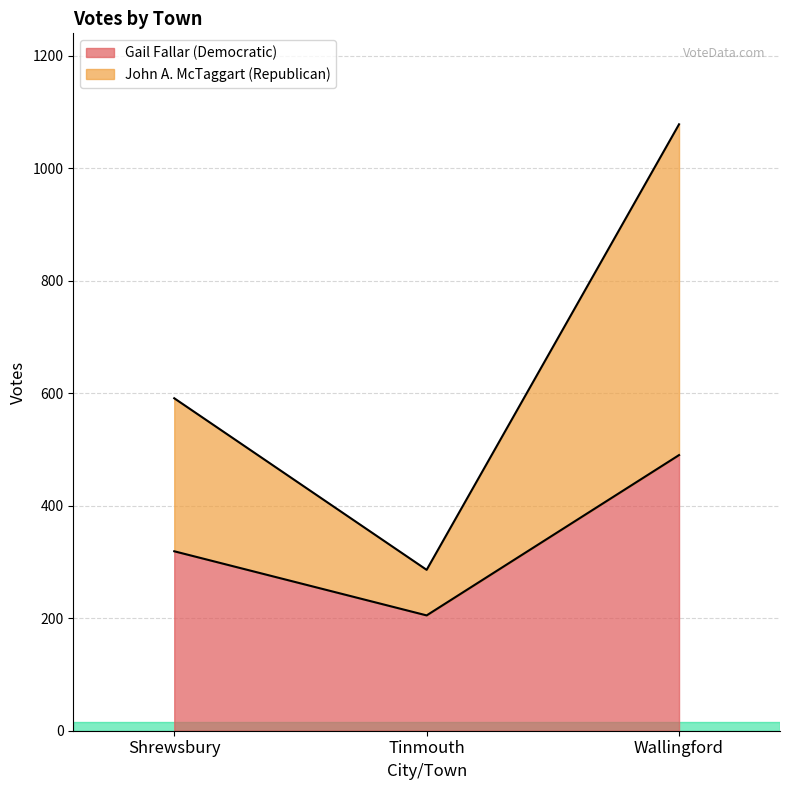

Which series has the largest range (max minus min)?

John A. McTaggart (Republican)